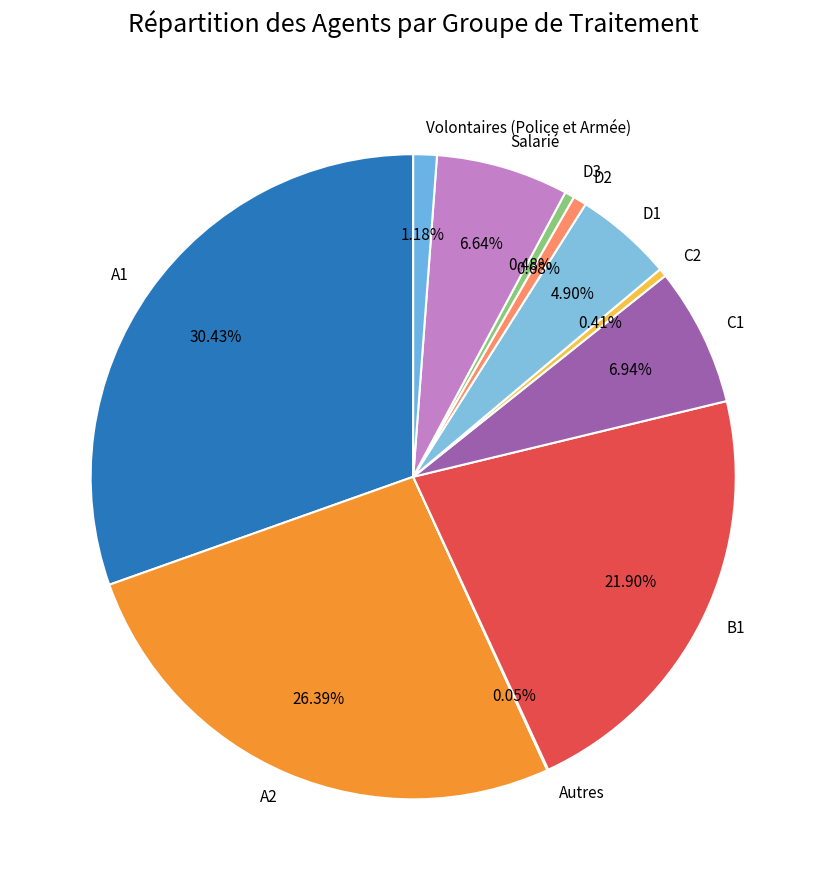

Combined, do C1 and D1 account for over 50%?

No